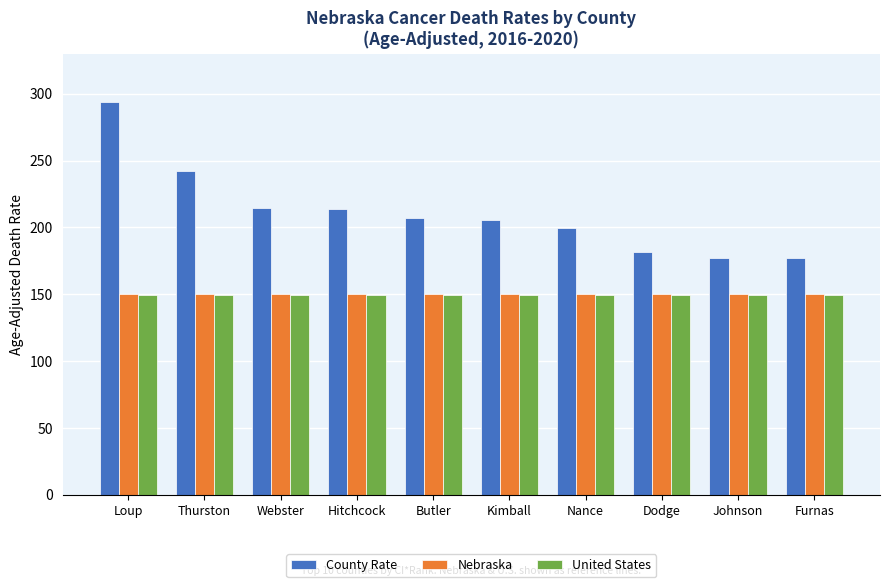

What is the difference between the County Rate values at Furnas and Nance?

22.6